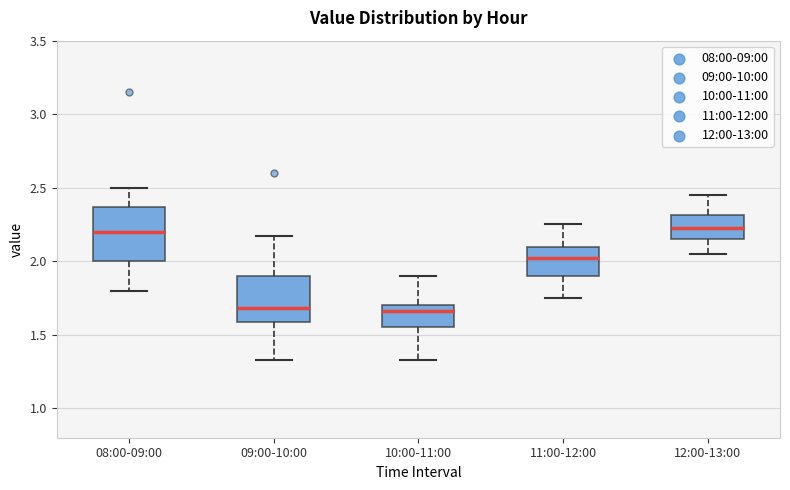

Reading left to right, transcribe this box plot: for each box, give where its median line is, the range the box spans, and where its two whiskers end, as read against the y-axis. The values are not printed on the chart, so give them approximately, as read against the axis.

08:00-09:00: median 2.20, box 2.00 to 2.35, whiskers 1.80 to 2.50
09:00-10:00: median 1.70, box 1.60 to 1.90, whiskers 1.35 to 2.15
10:00-11:00: median 1.65, box 1.55 to 1.70, whiskers 1.35 to 1.90
11:00-12:00: median 2.05, box 1.90 to 2.10, whiskers 1.75 to 2.25
12:00-13:00: median 2.25, box 2.15 to 2.30, whiskers 2.05 to 2.45